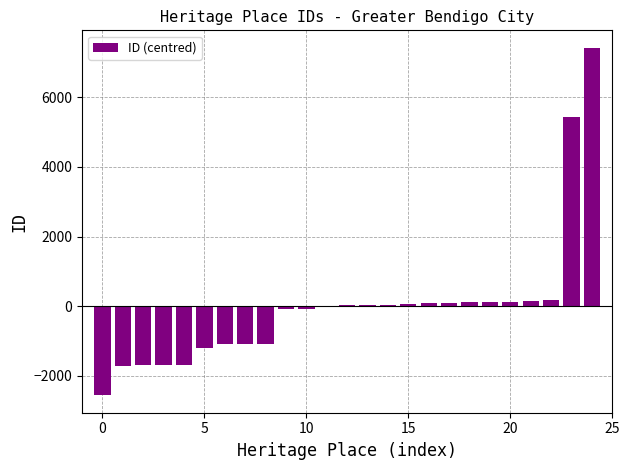

What is the maximum value shown in the chart?

7425.2